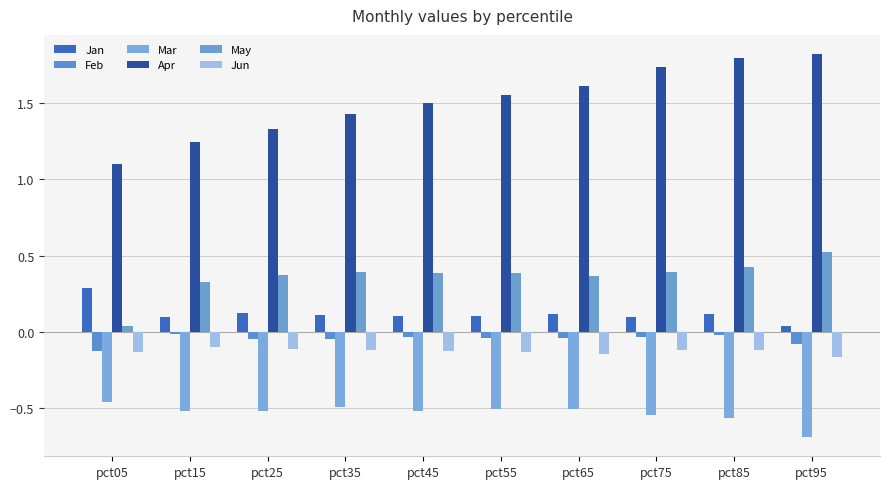

Are the bars grouped side by side (vs. stacked)?

Yes